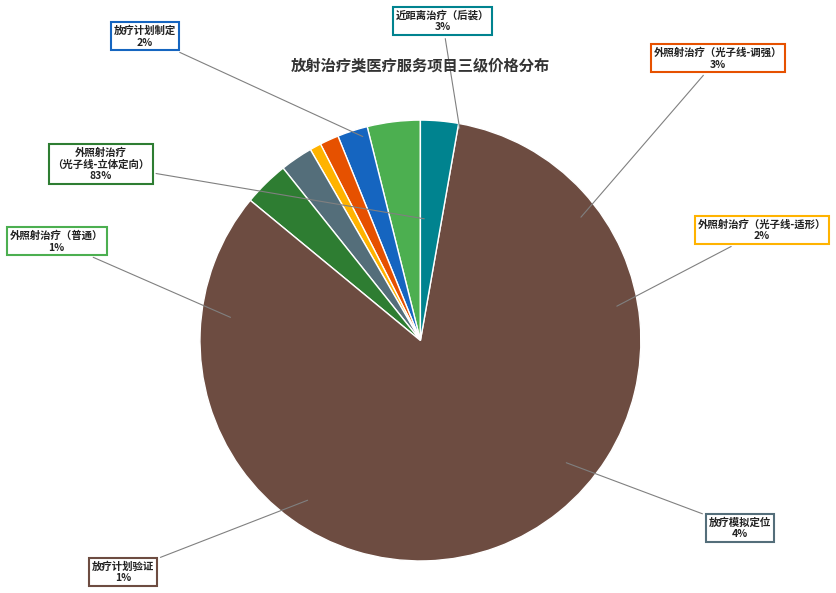

Does 外照射治疗（光子线-立体定向） represent more than half of the total?

Yes